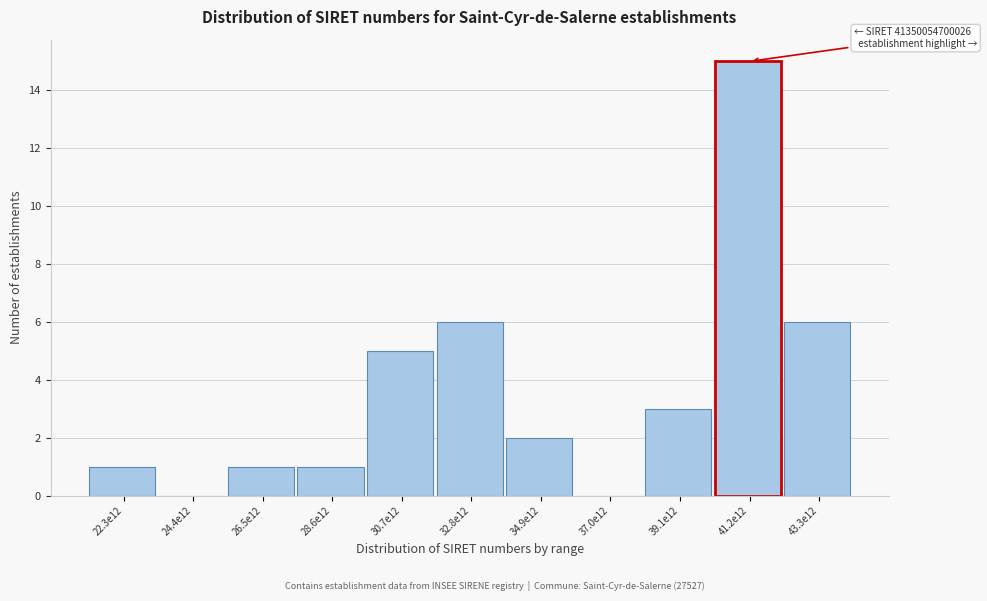

Reading right to left, what are all the values shown in this chart?

43.3e12=6	41.2e12=15	39.1e12=3	37.0e12=0	34.9e12=2	32.8e12=6	30.7e12=5	28.6e12=1	26.5e12=1	24.4e12=0	22.3e12=1